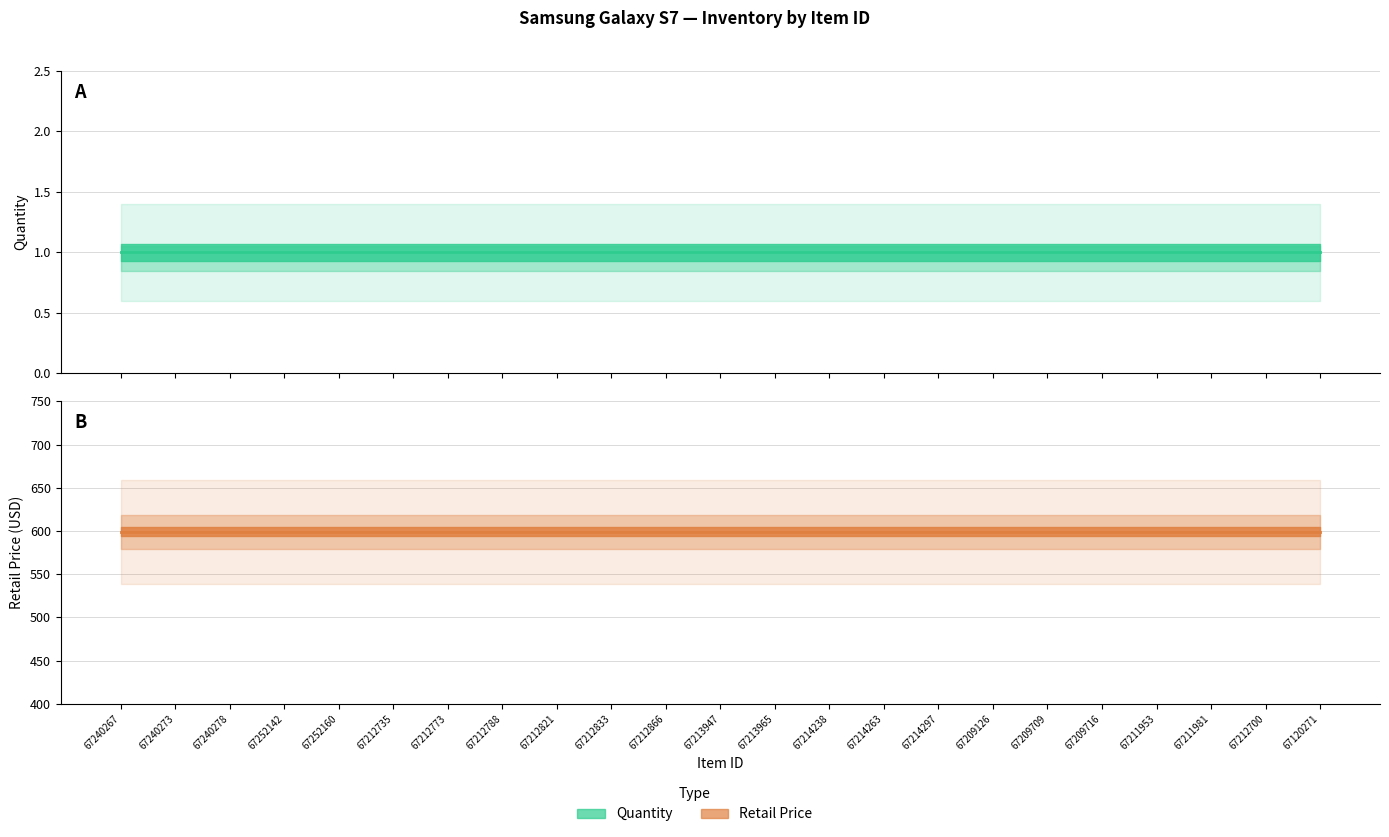

At how many categories does at least one series exceed 245?

23